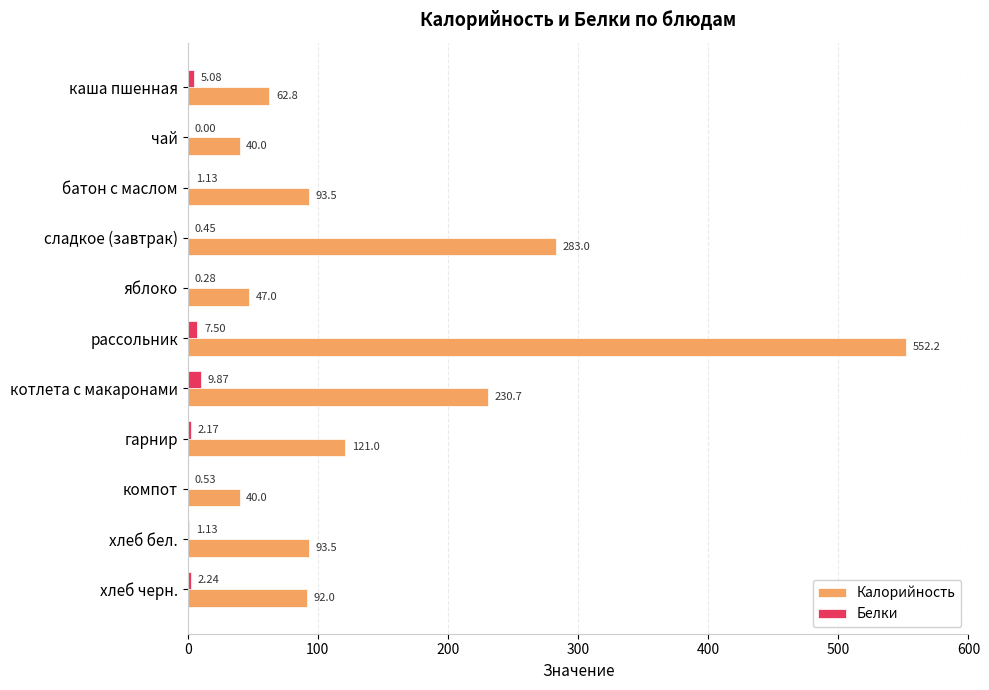

At which category does the chart reach its peak across all series?

рассольник